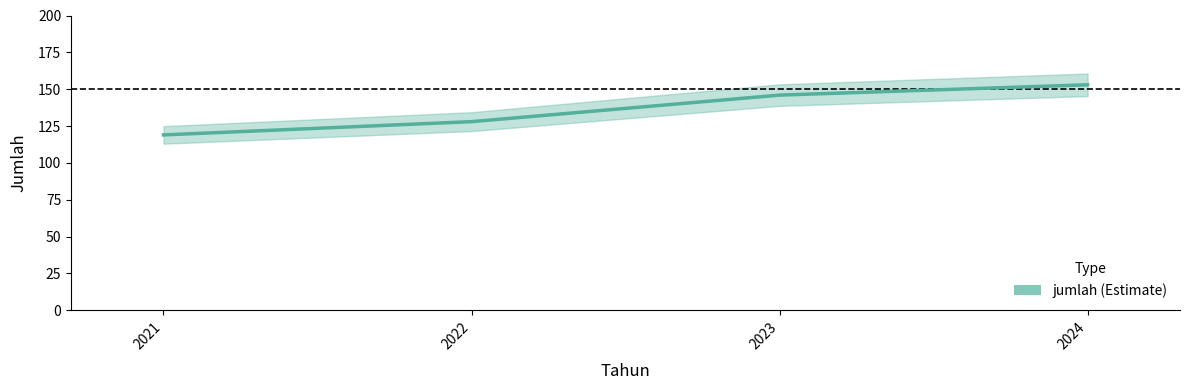

Is it true that the value at 2023 is 203?

False